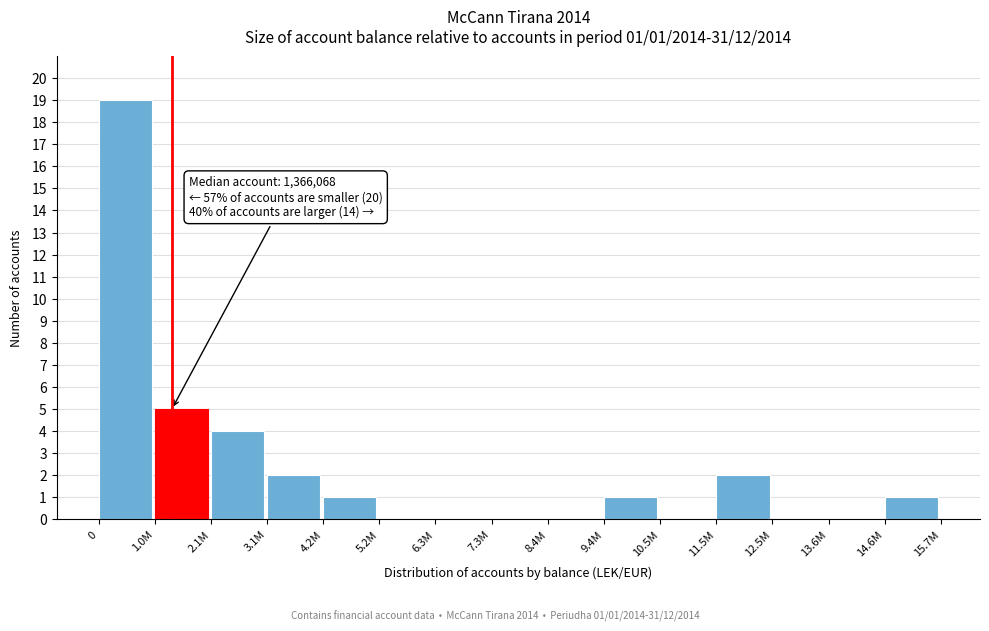

Reading right to left, what are all the values shown in this chart?

14.6M=1	13.6M=0	12.5M=0	11.5M=2	10.5M=0	9.4M=1	8.4M=0	7.3M=0	6.3M=0	5.2M=0	4.2M=1	3.1M=2	2.1M=4	1.0M=5	0=19